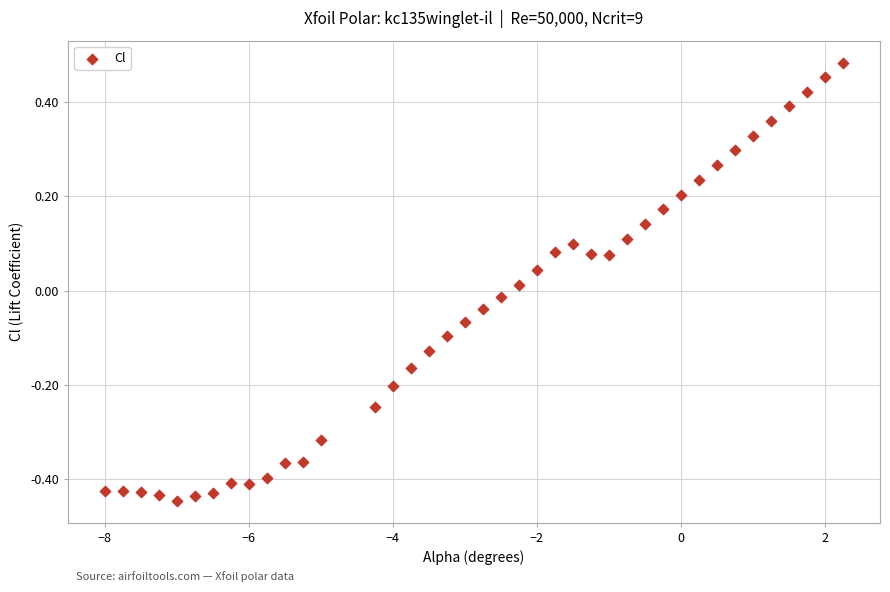

What is the range of Y values (max minus min)?

0.9